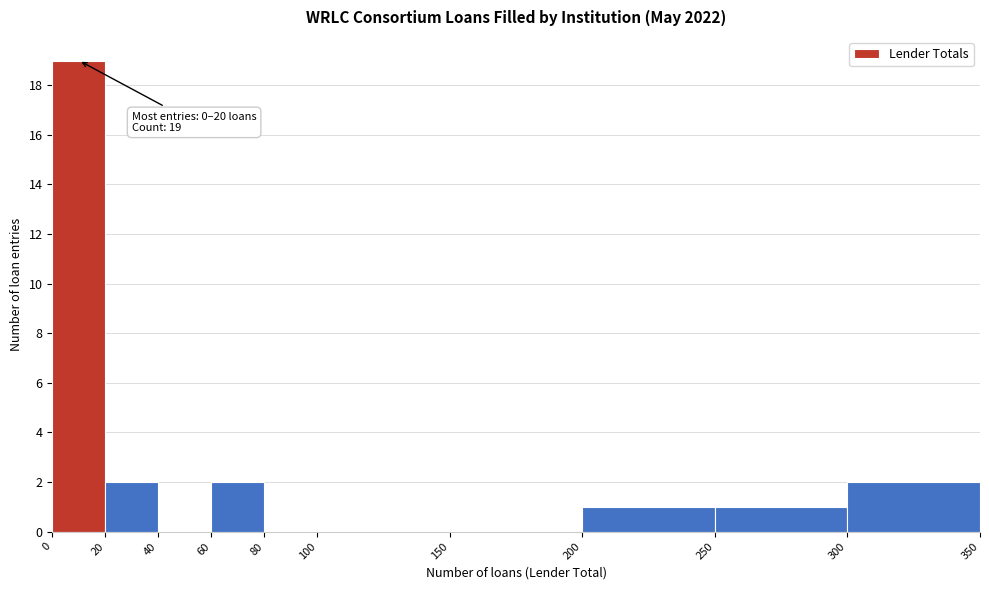

Which range on the x-axis has the tallest bar?

0 to 20